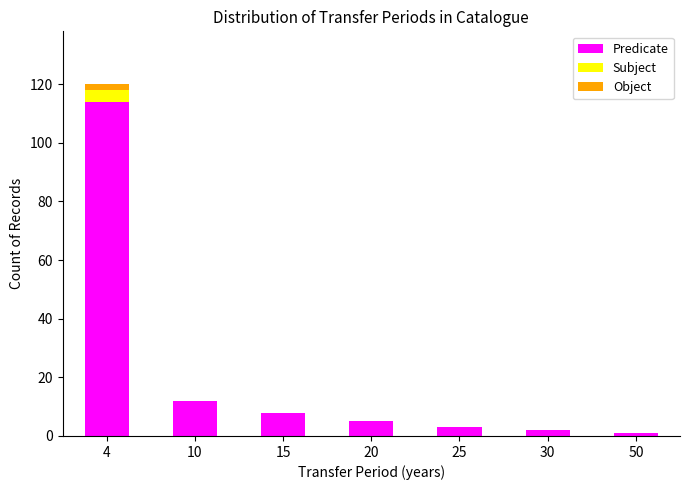

Count the number of categories in the chart.

7